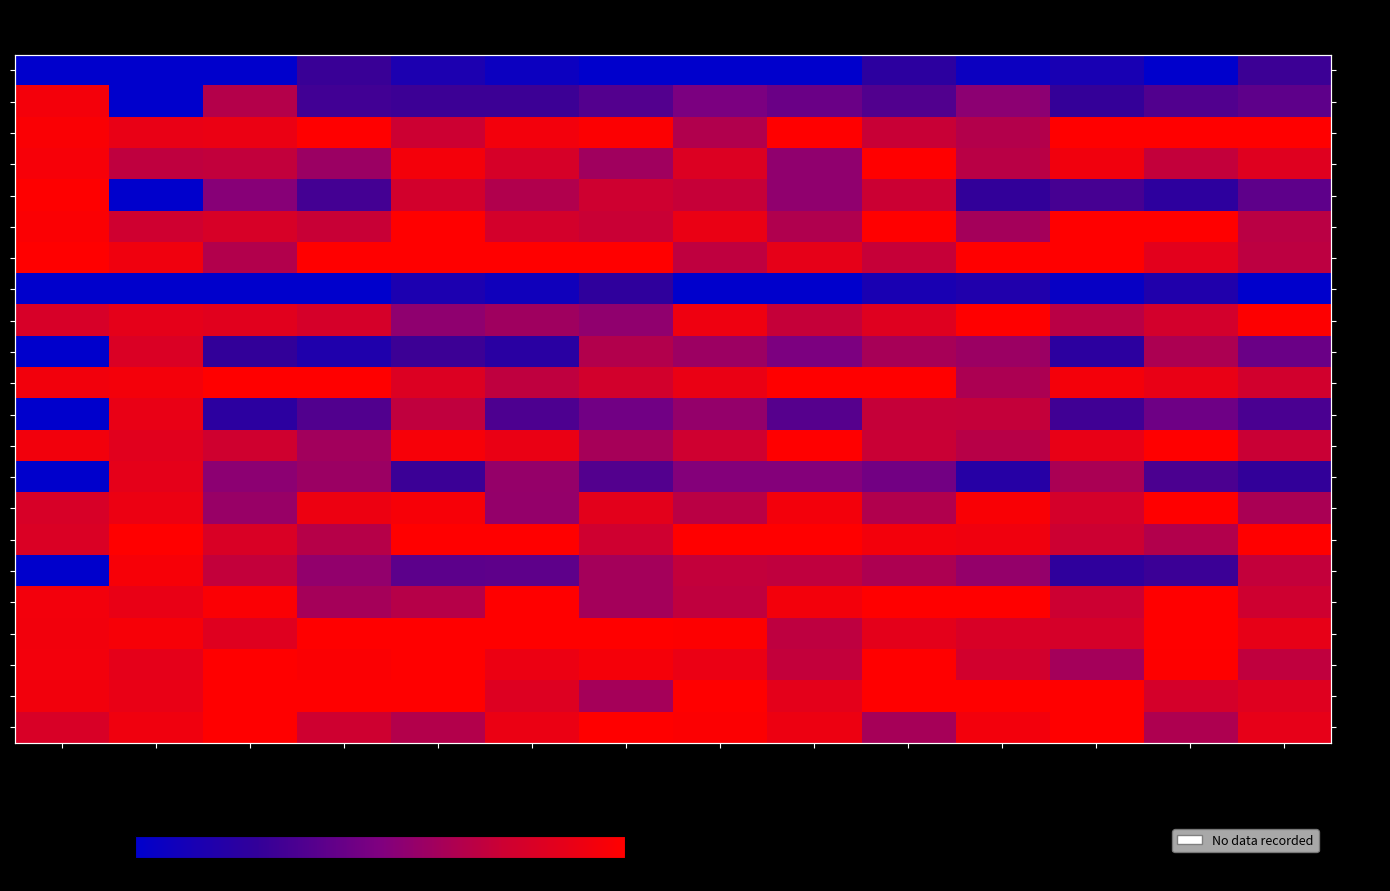

Which has a higher value, Sun or OT1.5?

OT1.5